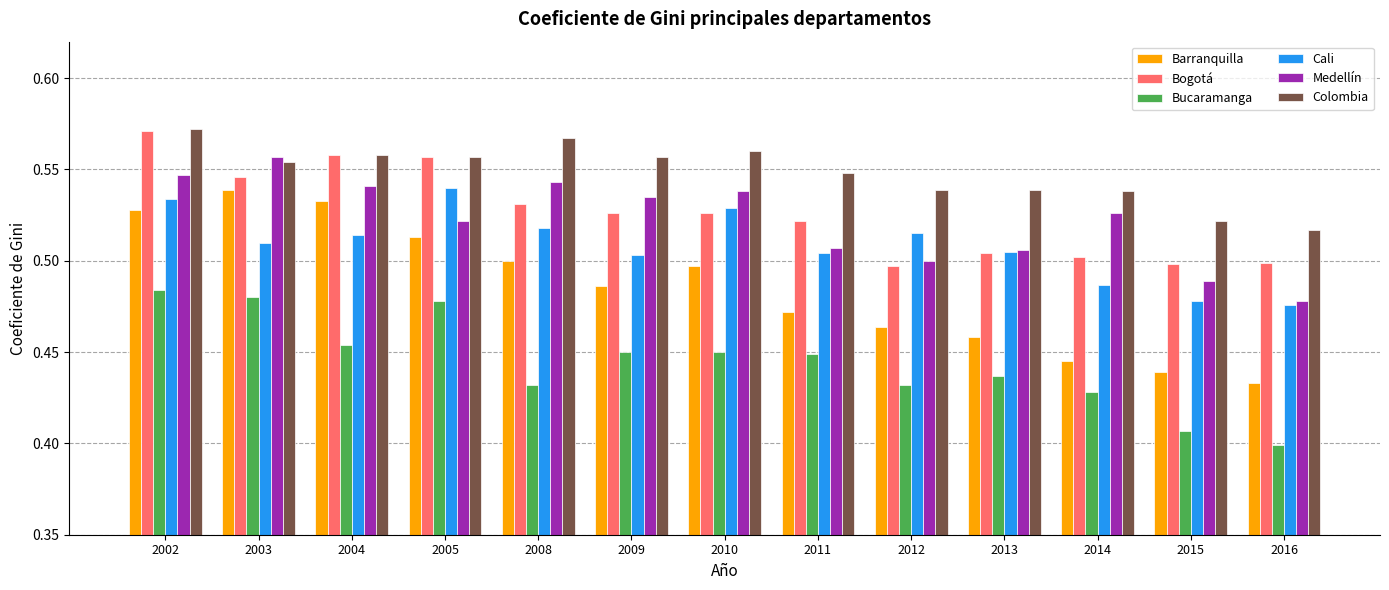

Rank the series at 2014 from highest to lowest value.

Colombia, Medellín, Bogotá, Cali, Barranquilla, Bucaramanga